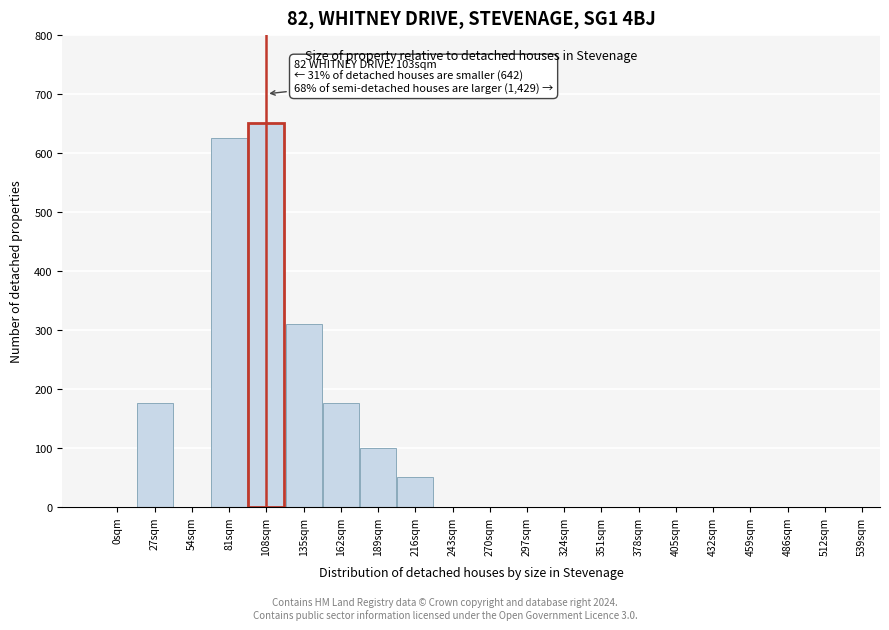

Reading left to right, list all the values displayed in this chart.

0sqm=0	27sqm=175	54sqm=0	81sqm=625	108sqm=650	135sqm=310	162sqm=175	189sqm=100	216sqm=50	243sqm=0	270sqm=0	297sqm=0	324sqm=0	351sqm=0	378sqm=0	405sqm=0	432sqm=0	459sqm=0	486sqm=0	512sqm=0